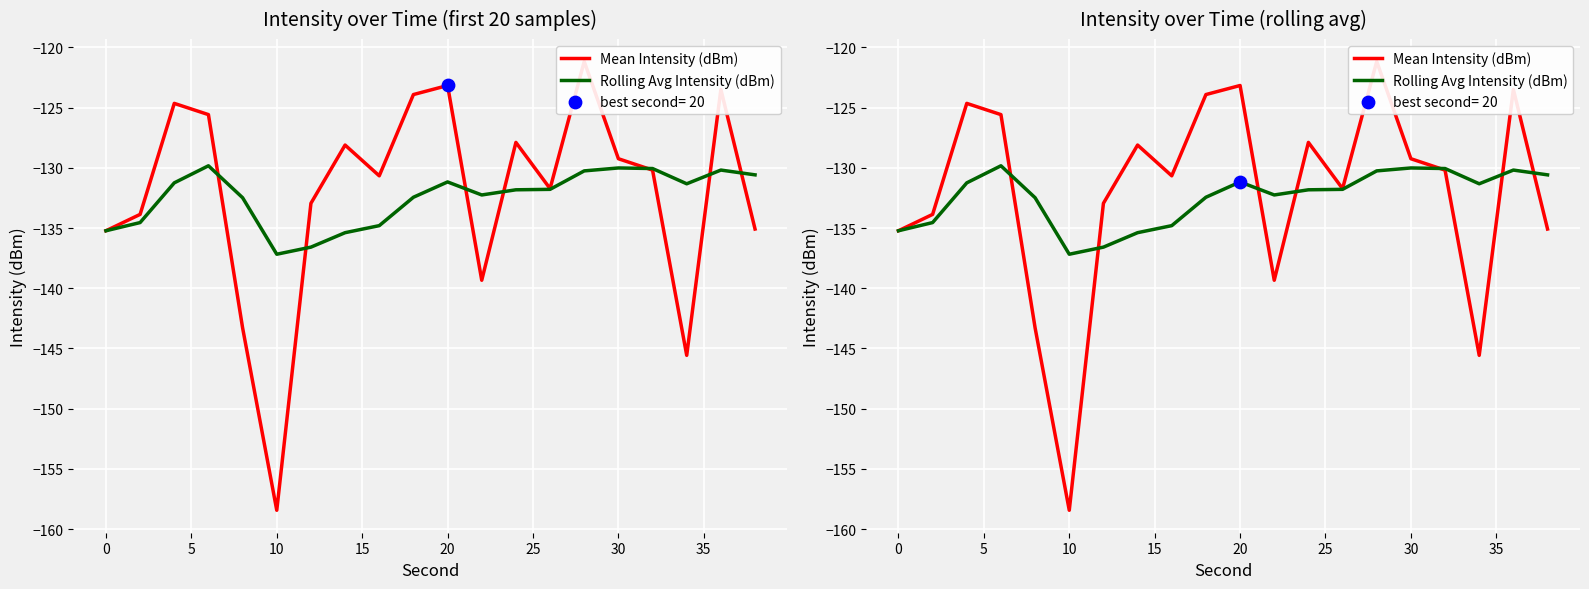

Which series has the largest total across all categories?

Mean Intensity (dBm)